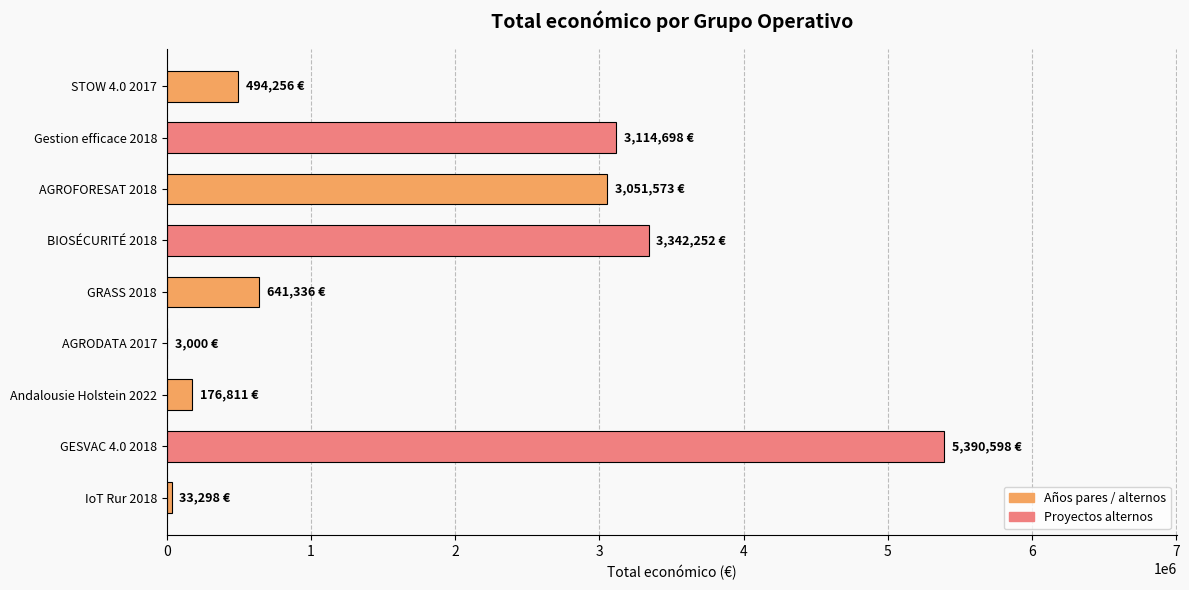

Which label corresponds to the largest value in the chart?

GESVAC 4.0 2018